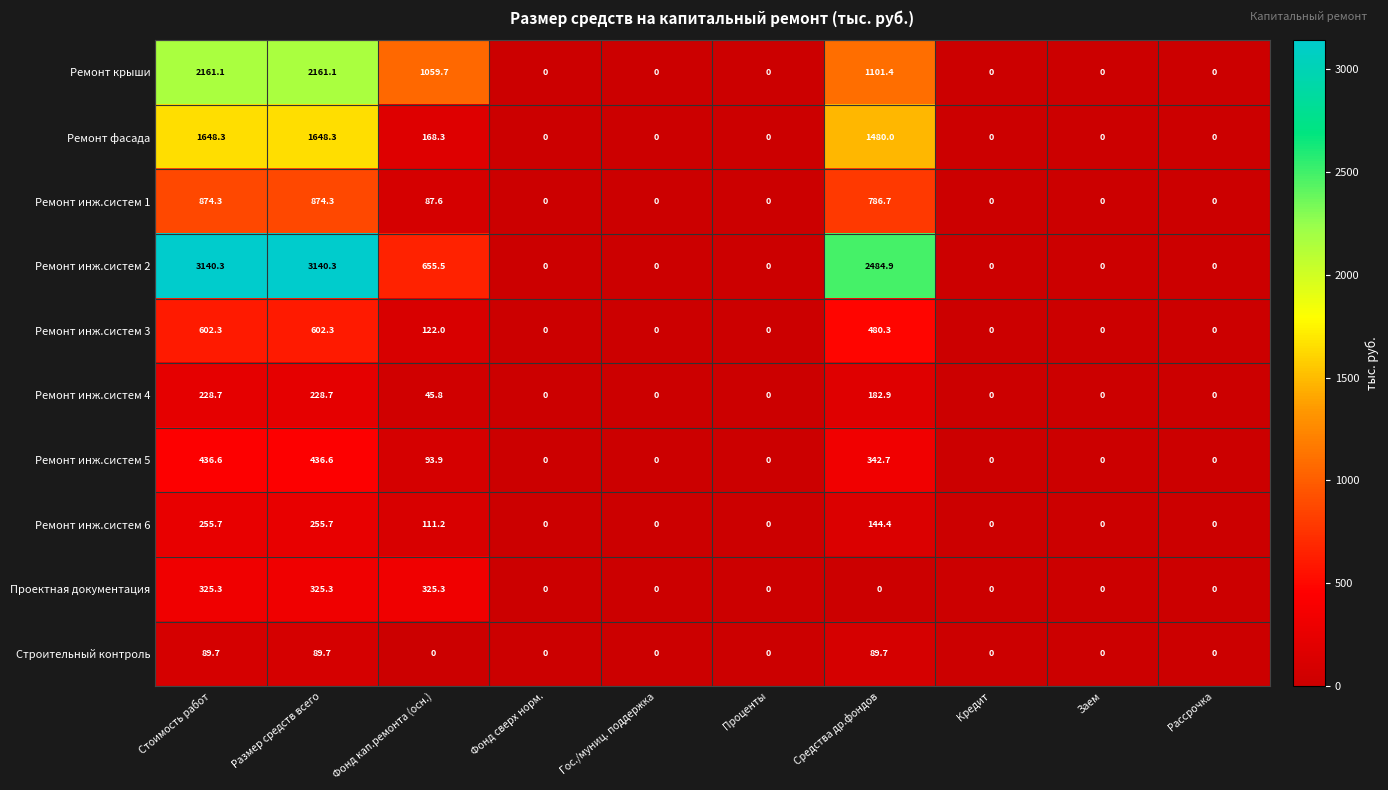

What is the maximum value for Ремонт крыши?

2161.1